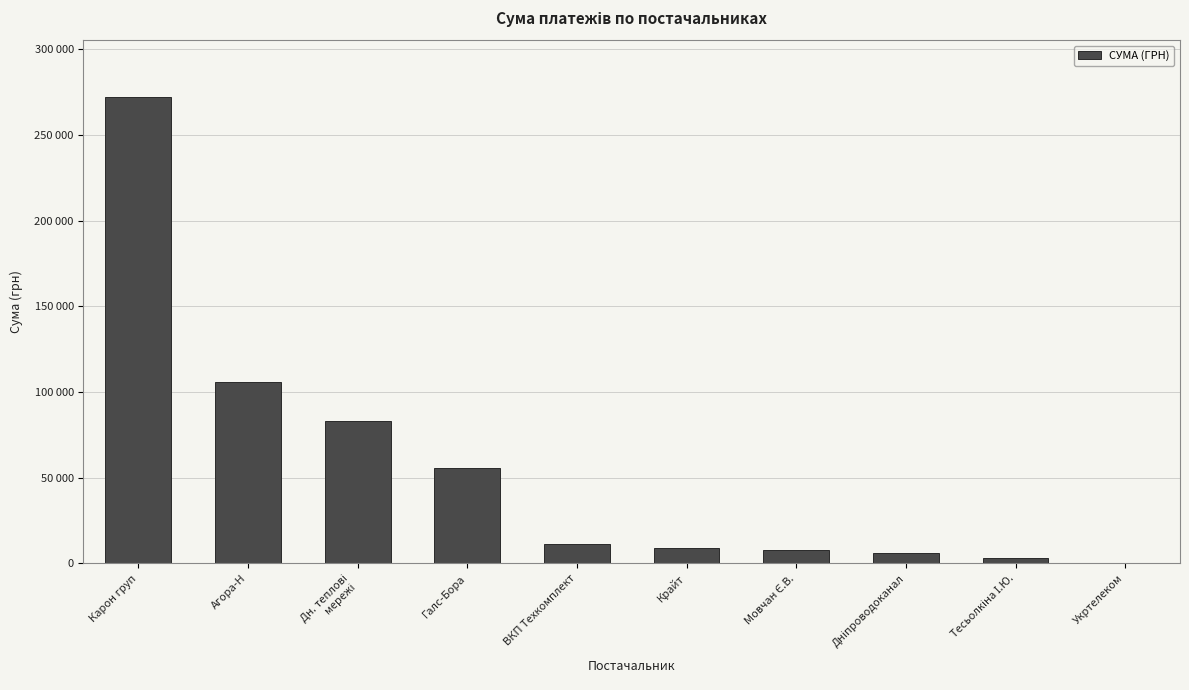

How many categories are shown in the chart?

10